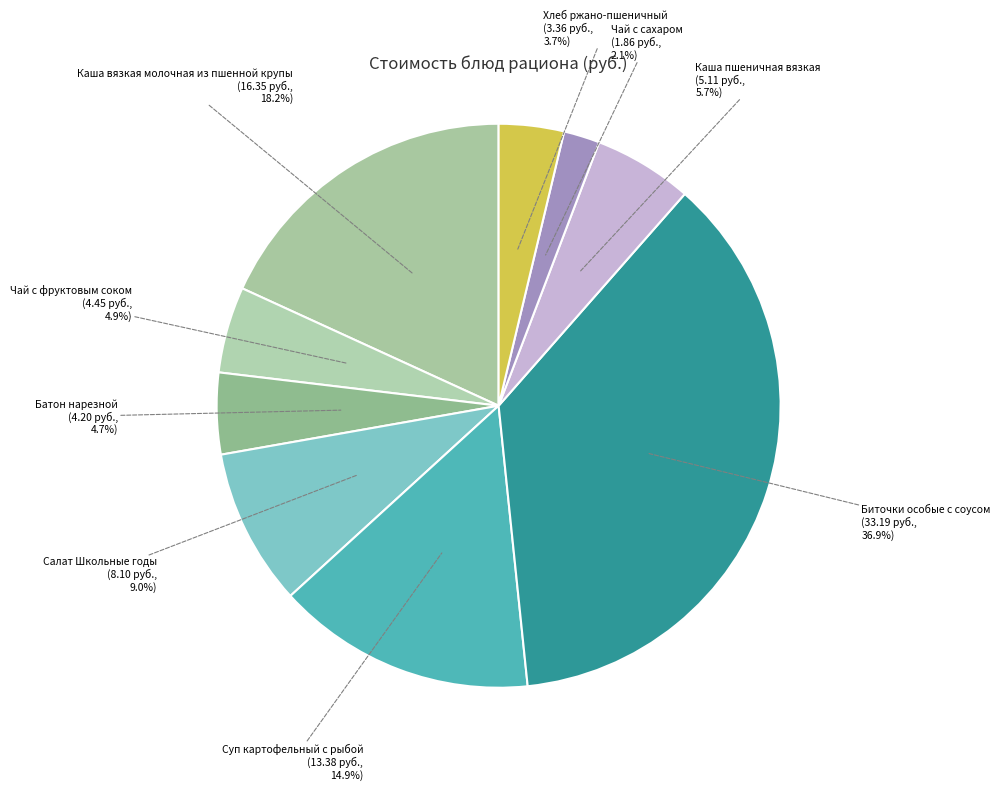

What percentage do Салат Школьные годы and Биточки особые с соусом together represent?

45.9%